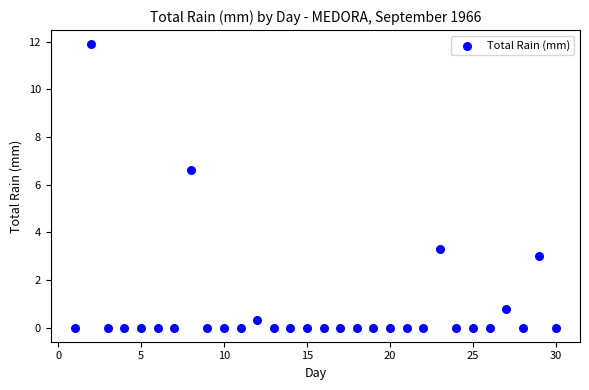

What is the range of Y values (max minus min)?

11.9